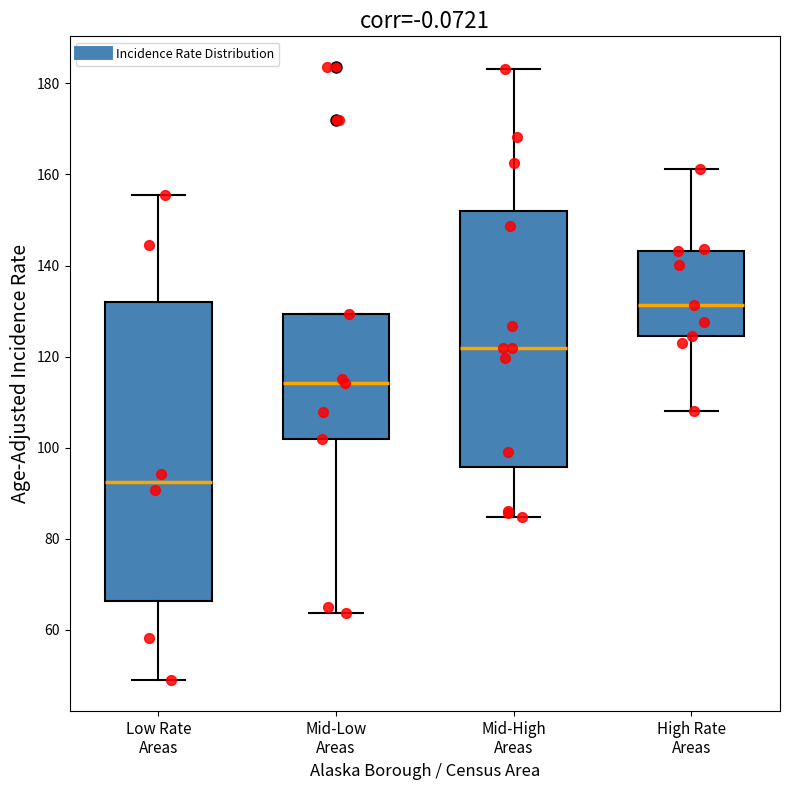

Reading left to right, read every box against the y-axis: the position of its median line, the range the box covers, and the ends of its whiskers. The values are not printed on the chart, so give them approximately, as read against the axis.

Low Rate Areas: median 92, box 66 to 132, whiskers 48 to 156
Mid-Low Areas: median 114, box 102 to 130, whiskers 64 to 130
Mid-High Areas: median 122, box 96 to 152, whiskers 84 to 184
High Rate Areas: median 132, box 124 to 144, whiskers 108 to 162